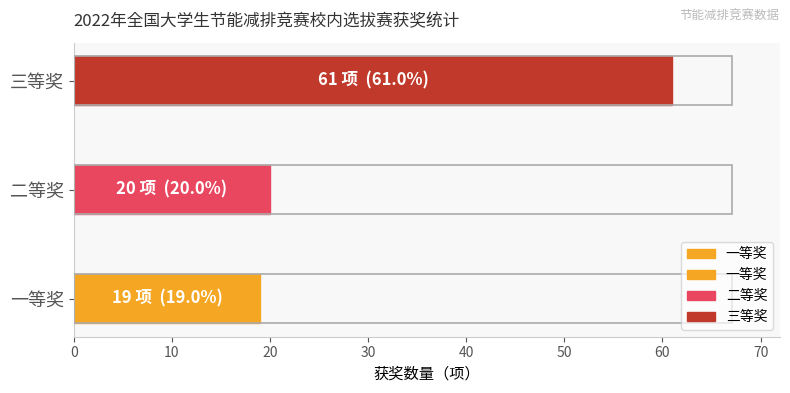

What is the change in value from 一等奖 to 三等奖?

+42